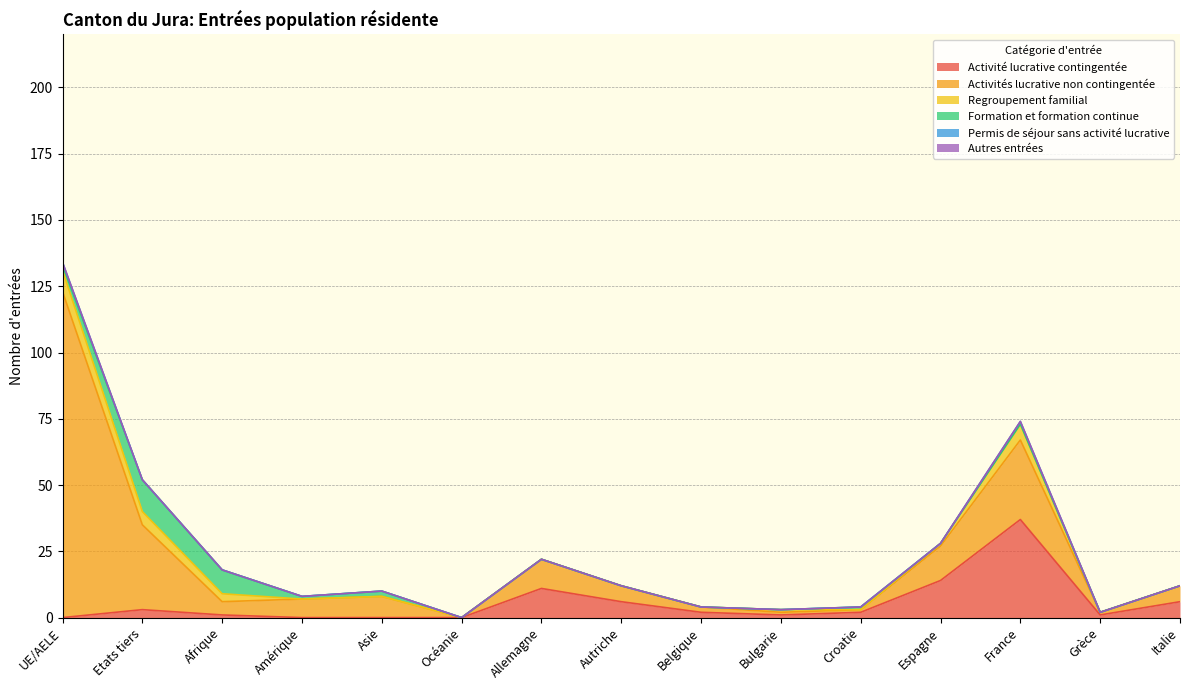

True or false: Activité lucrative contingentée and Formation et formation continue cross at least once.

False